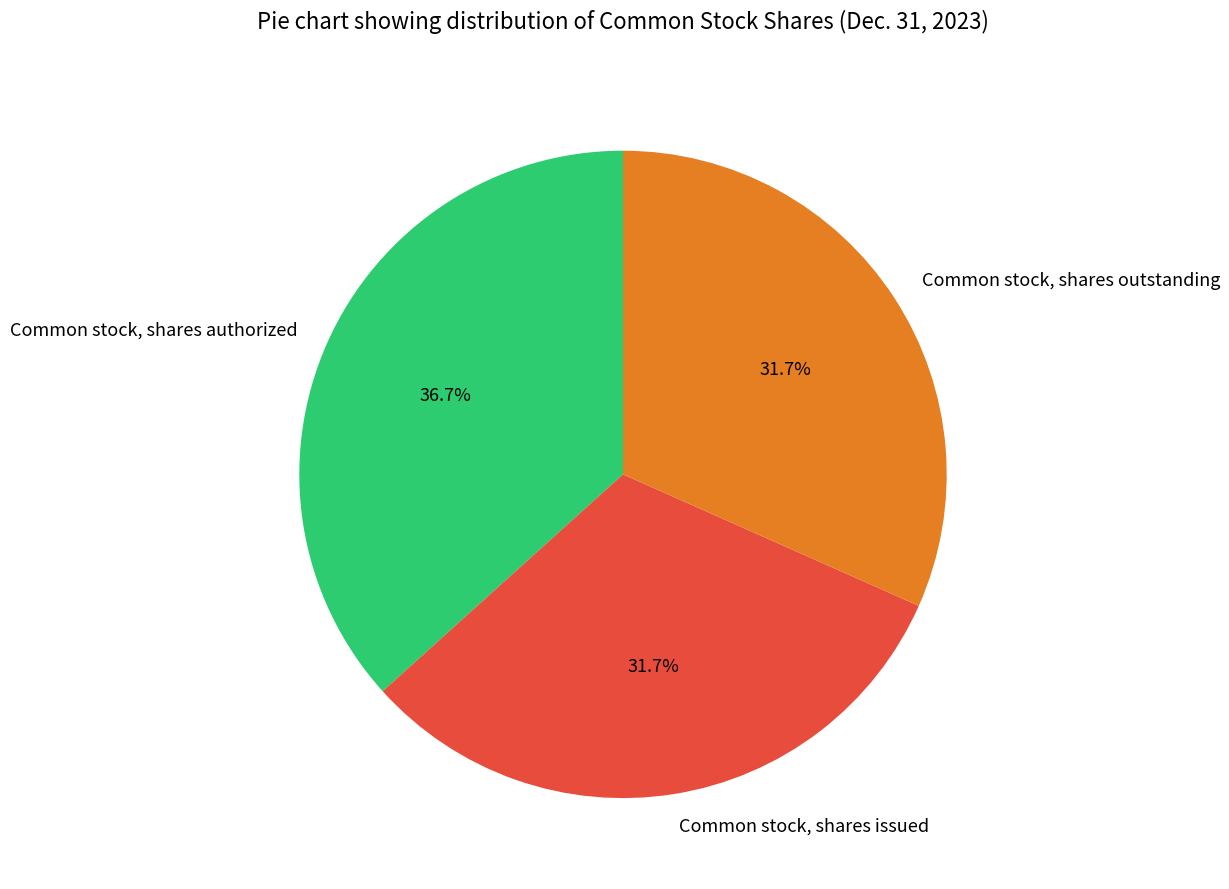

Is there any slice that represents more than half of the pie?

No